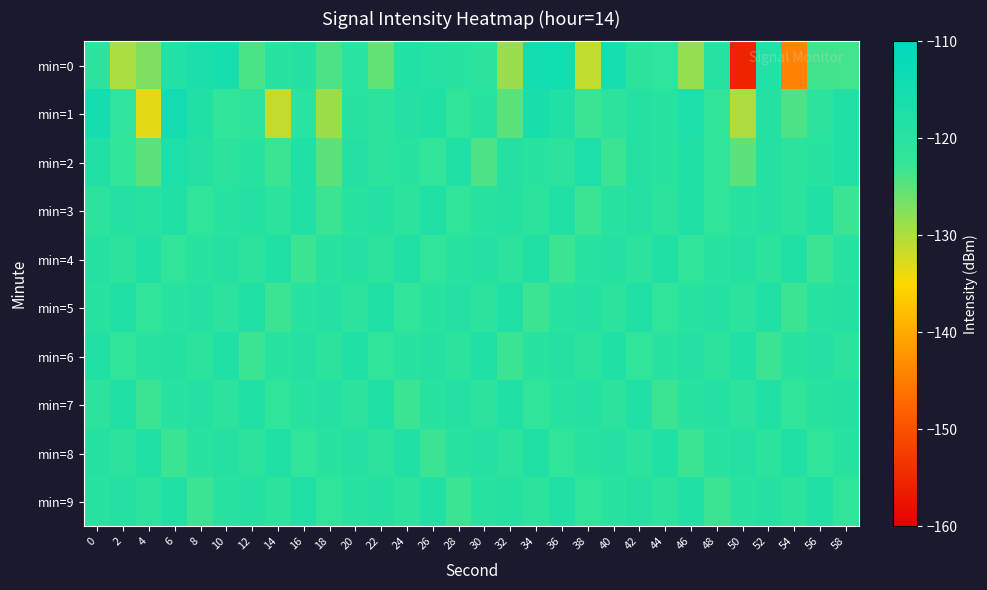

Rank the series at 2 from lowest to highest value.

min=0, min=2, min=6, min=1, min=4, min=8, min=3, min=9, min=5, min=7